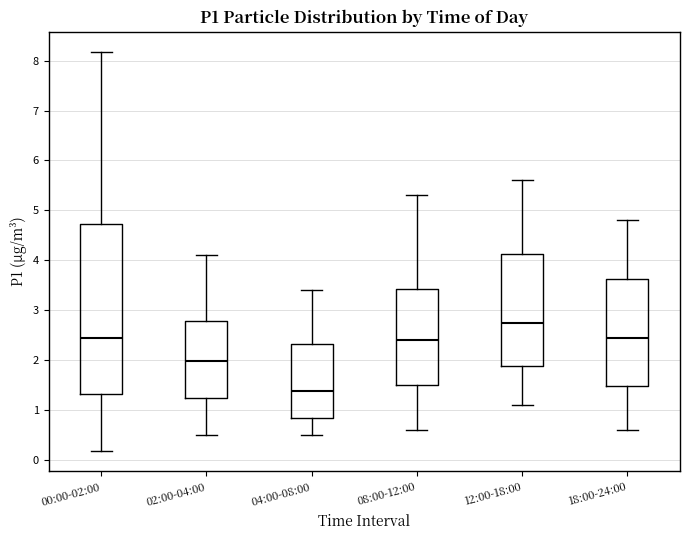

Reading left to right, transcribe this box plot: for each box, give where its median line is, the range the box spans, and where its two whiskers end, as read against the y-axis. The values are not printed on the chart, so give them approximately, as read against the axis.

00:00-02:00: median 2.5, box 1.3 to 4.7, whiskers 0.2 to 8.2
02:00-04:00: median 2.0, box 1.2 to 2.8, whiskers 0.5 to 4.1
04:00-08:00: median 1.4, box 0.8 to 2.3, whiskers 0.5 to 3.4
08:00-12:00: median 2.4, box 1.5 to 3.4, whiskers 0.6 to 5.3
12:00-18:00: median 2.8, box 1.9 to 4.1, whiskers 1.1 to 5.6
18:00-24:00: median 2.5, box 1.5 to 3.6, whiskers 0.6 to 4.8